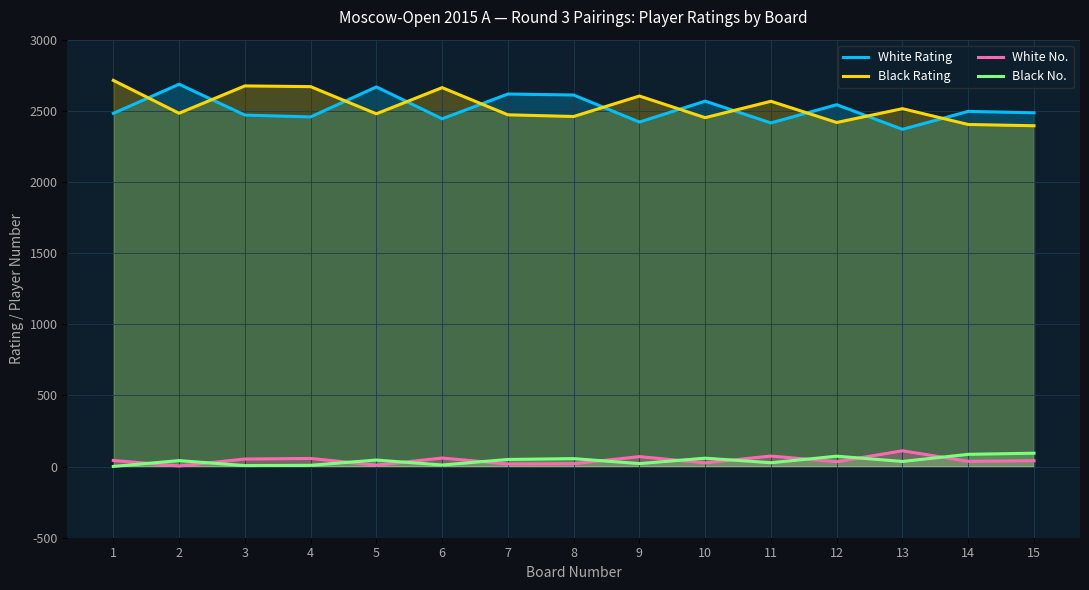

Which series has the largest total across all categories?

Black Rating